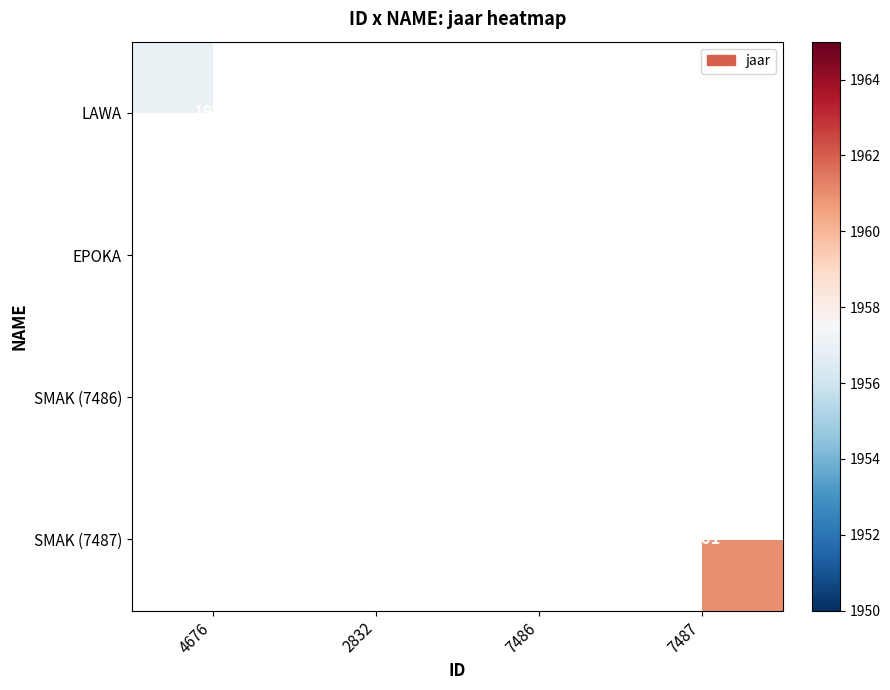

True or false: SMAK (7486) has a value of 2869 at 7486.

False